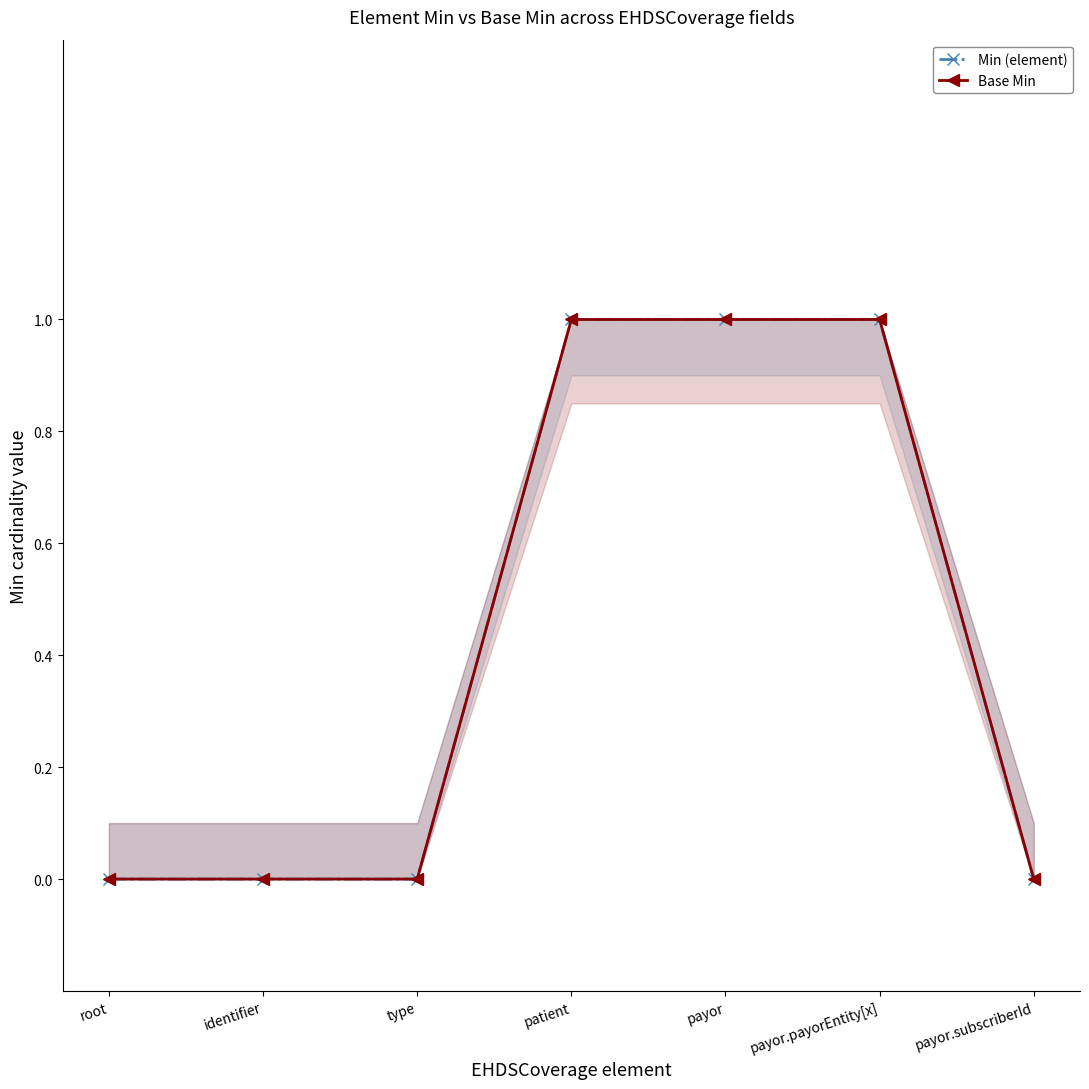

Reading left to right, transcribe all the data shown in this chart.

Min (element): root=0	identifier=0	type=0	patient=1	payor=1	payor.payorEntity[x]=1	payor.subscriberId=0
Base Min: root=0	identifier=0	type=0	patient=1	payor=1	payor.payorEntity[x]=1	payor.subscriberId=0